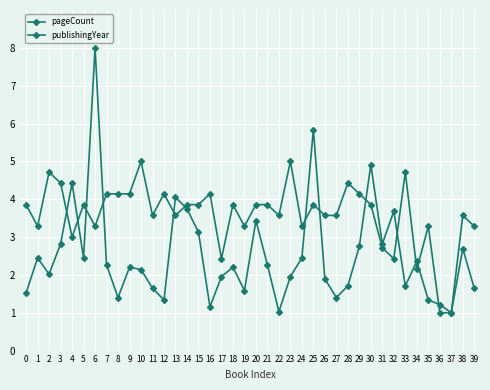

Does the chart have visible grid lines?

Yes